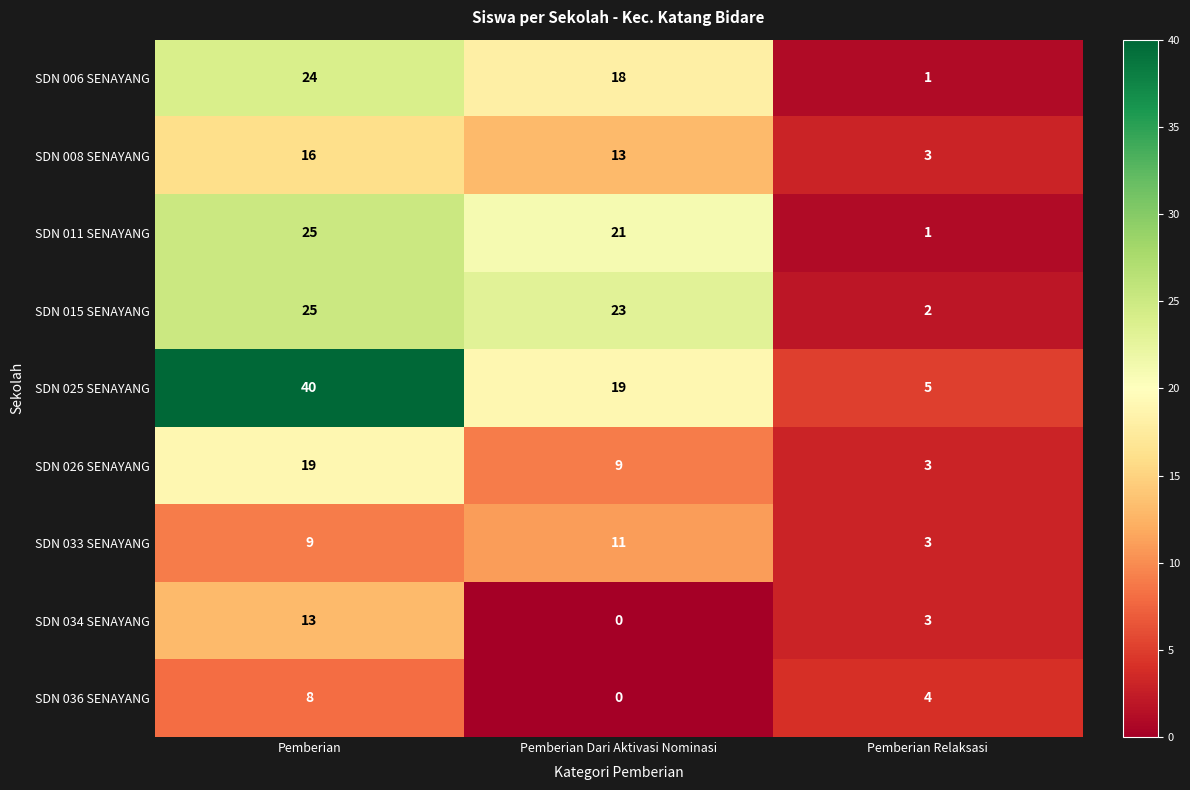

Which category has the highest value in the SDN 025 SENAYANG series?

Pemberian